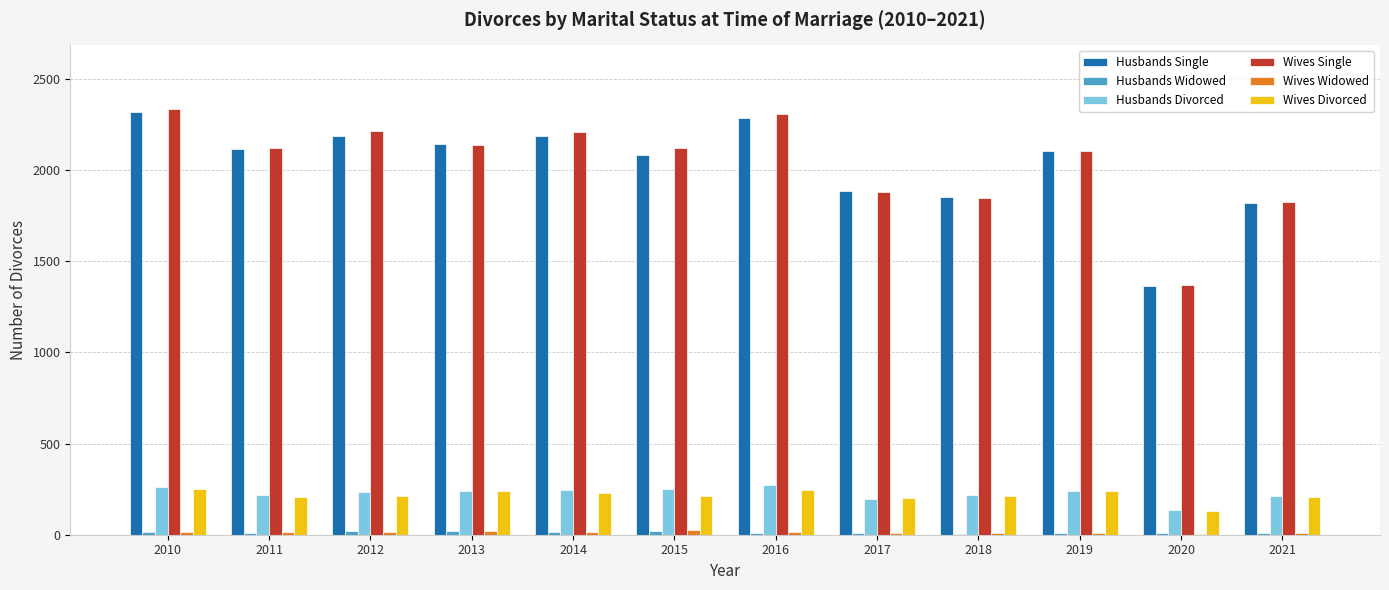

What is the maximum value for Wives Single?

2335